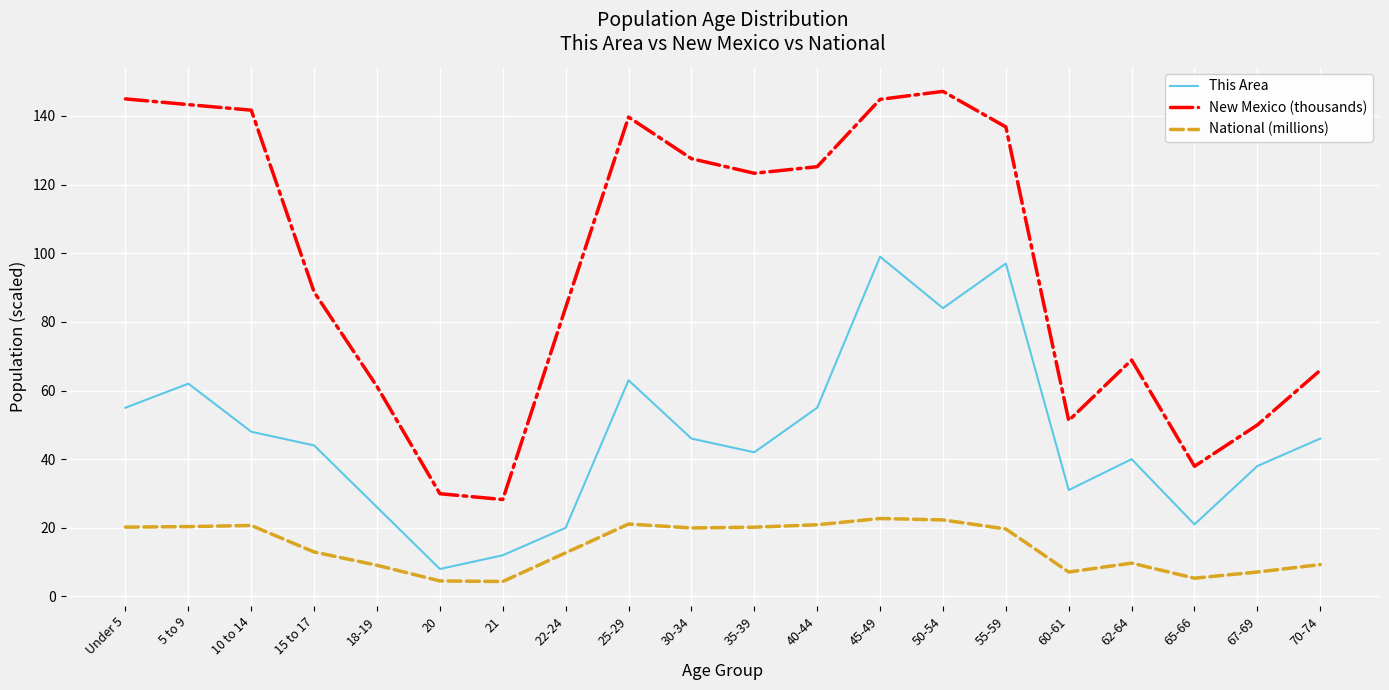

Is this an area chart (filled region under the line)?

No